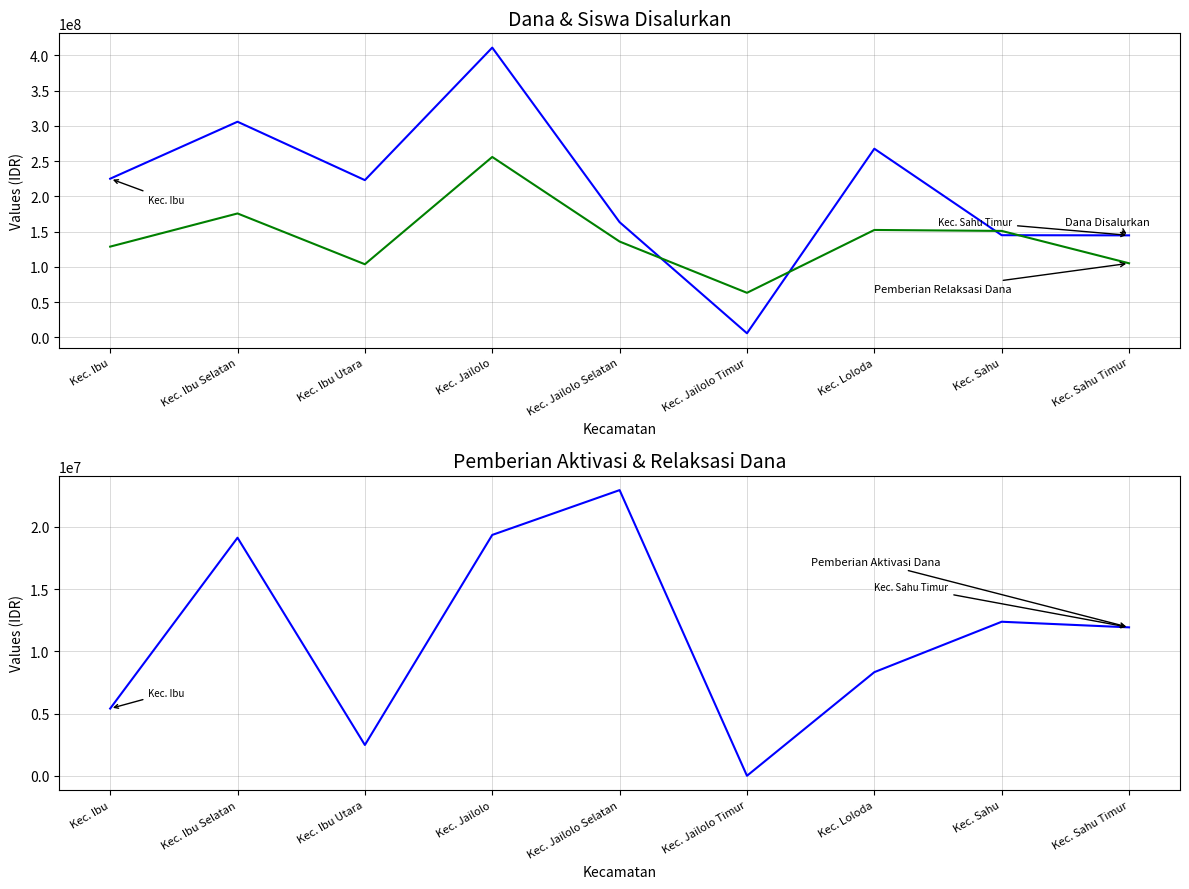

Which series ends up on top after the final intersection of Pemberian Relaksasi Dana and Dana Disalurkan?

Dana Disalurkan